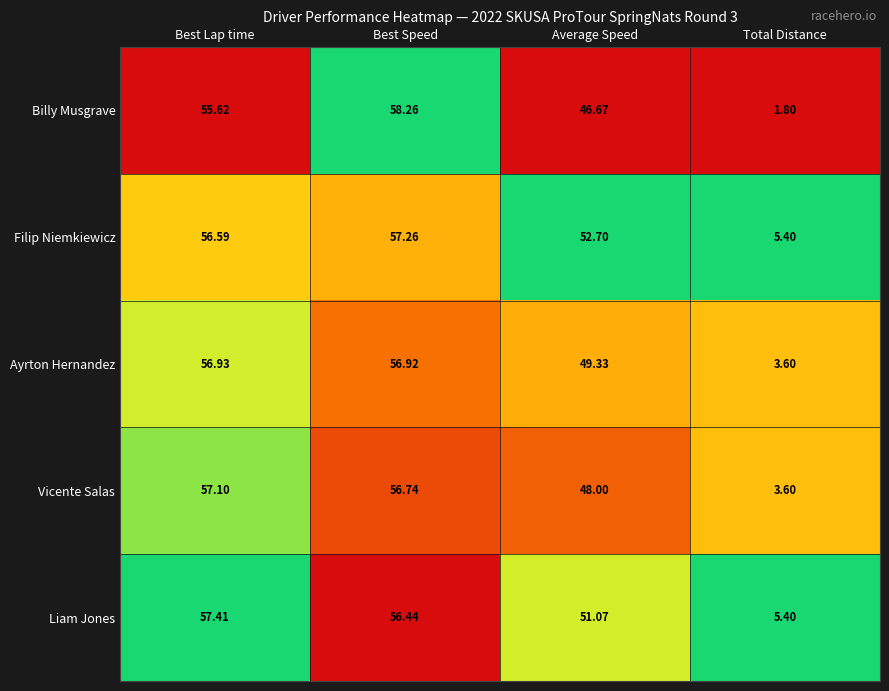

Which series has the largest range (max minus min)?

Billy Musgrave